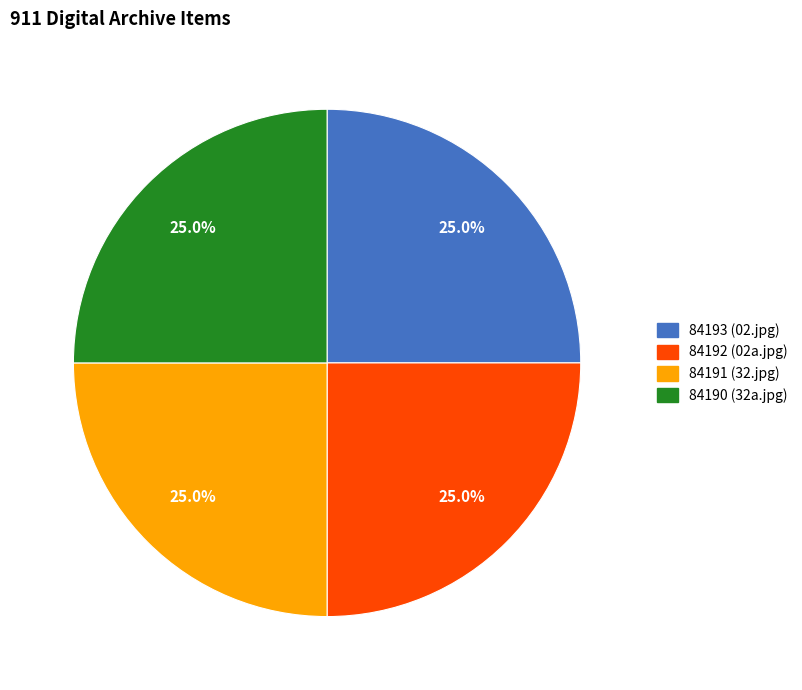

Approximately how many times larger is the value at 84191 (32.jpg) compared to 84190 (32a.jpg)?

1.0